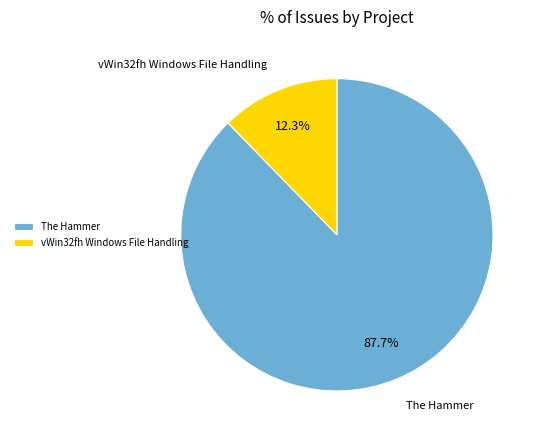

What is the smallest slice in the pie chart?

vWin32fh Windows File Handling